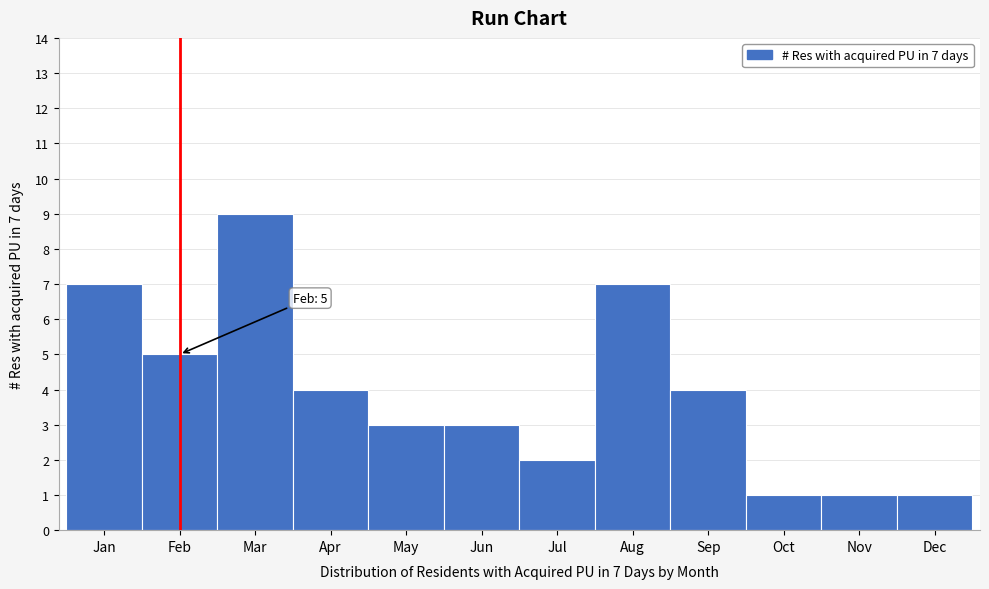

Reading left to right, transcribe all the data shown in this chart.

Jan=7	Feb=5	Mar=9	Apr=4	May=3	Jun=3	Jul=2	Aug=7	Sep=4	Oct=1	Nov=1	Dec=1